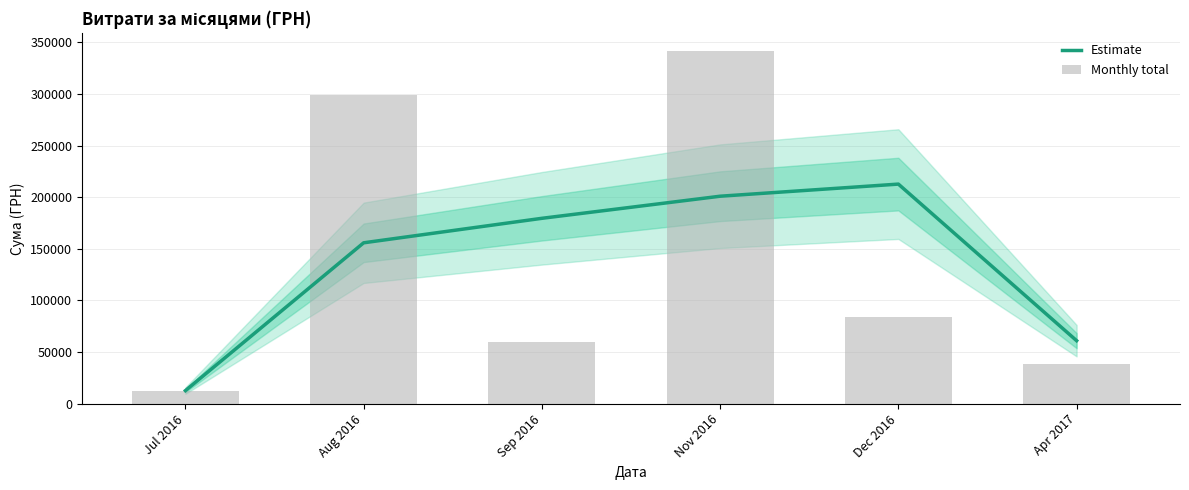

What is the smallest value displayed?

12516.0